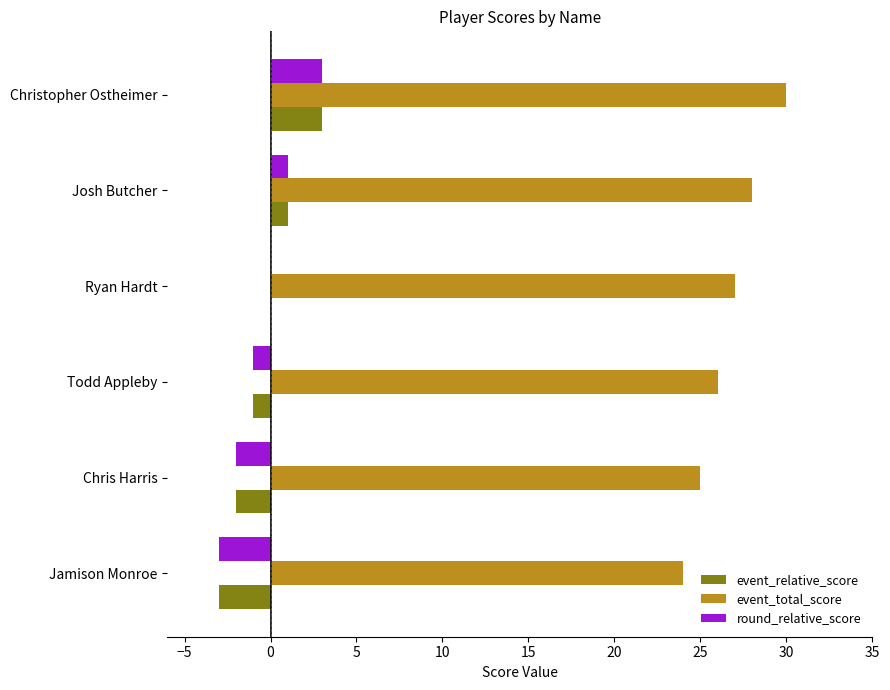

The value of event_total_score at Ryan Hardt is 27. True or false?

True